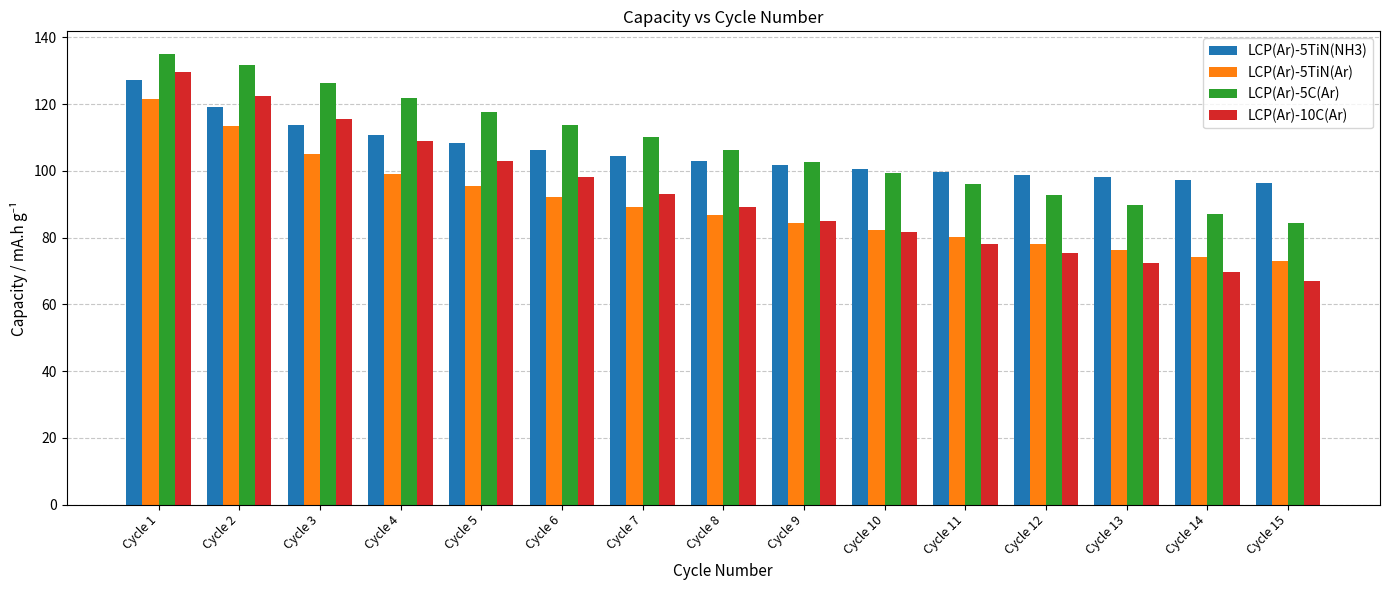

Which category has the highest value in the LCP(Ar)-5C(Ar) series?

Cycle 1